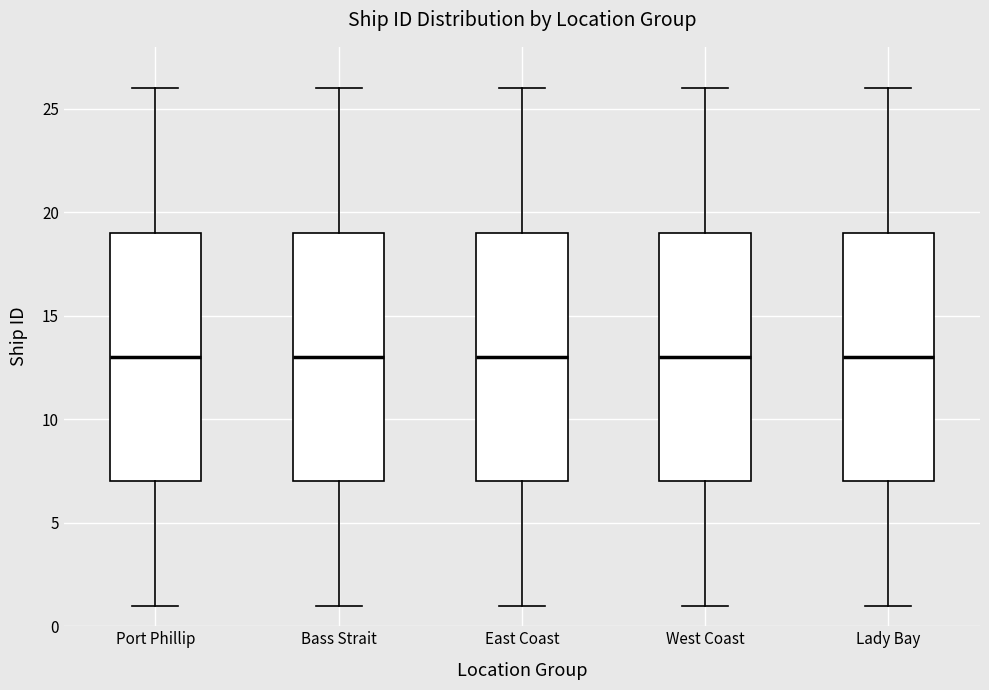

Where is the lower edge of the box for East Coast on the y-axis? The values are not printed on the chart, so give them approximately, as read against the axis.

7